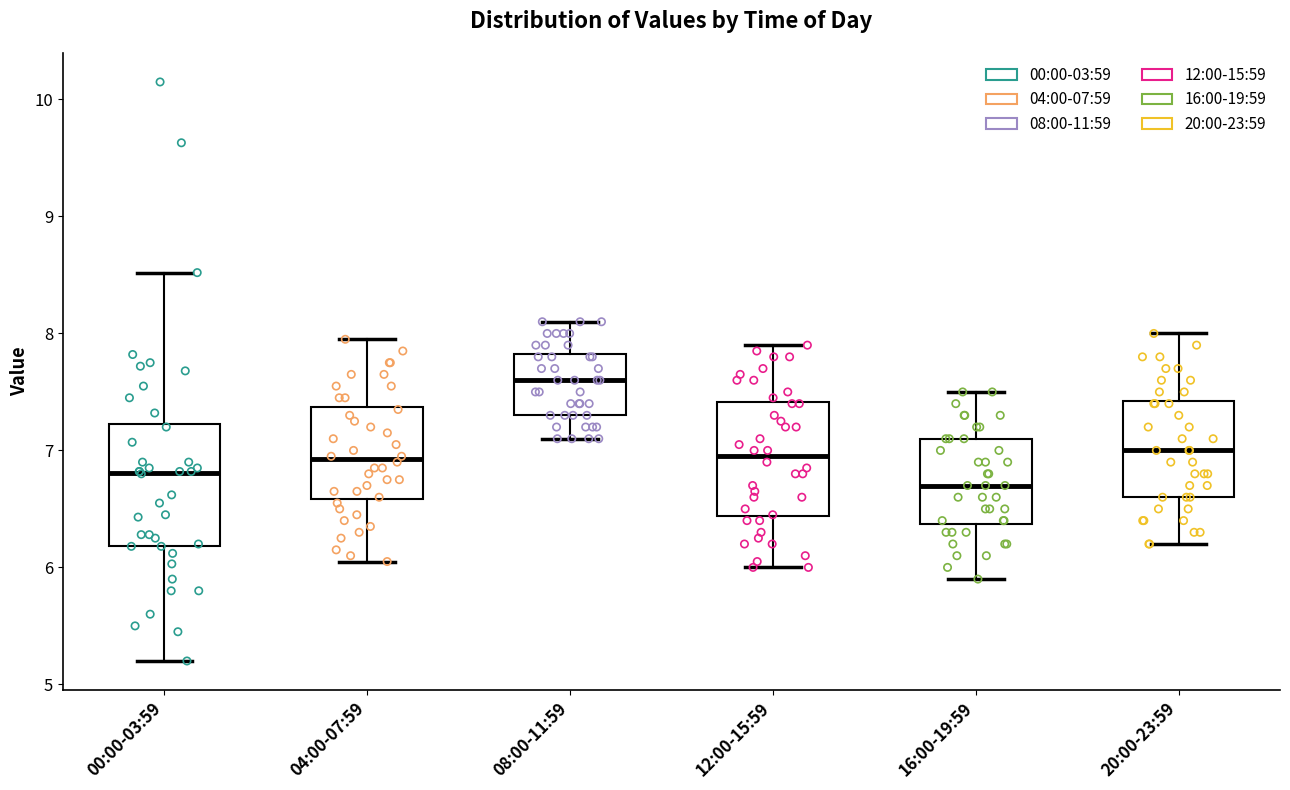

Which box has the highest median line?

08:00-11:59